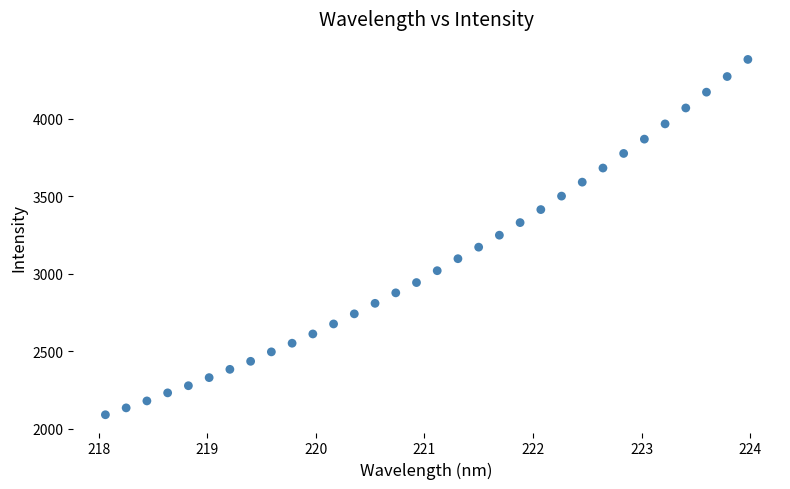

What is the range of X values (max minus min)?

5.9